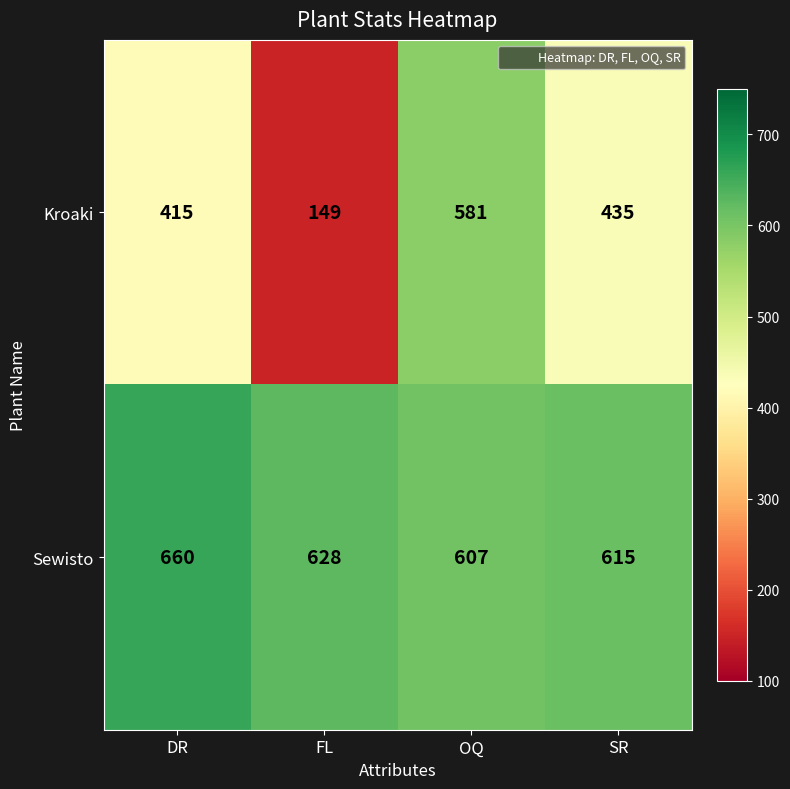

What is the difference between the highest and lowest values at OQ?

26